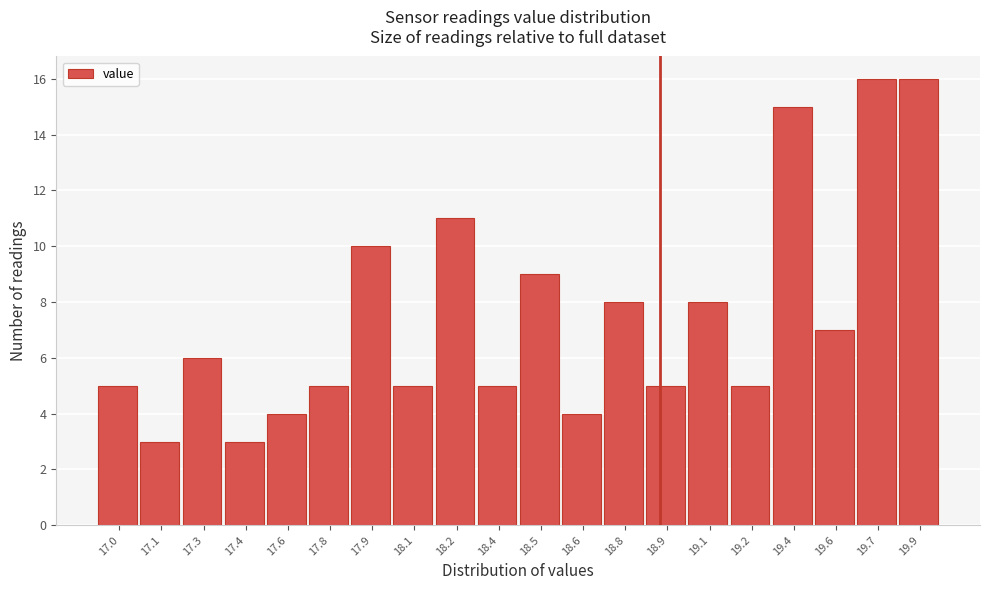

Reading left to right, transcribe all the data shown in this chart.

17.0=5	17.1=3	17.3=6	17.4=3	17.6=4	17.8=5	17.9=10	18.1=5	18.2=11	18.4=5	18.5=9	18.6=4	18.8=8	18.9=5	19.1=8	19.2=5	19.4=15	19.6=7	19.7=16	19.9=16